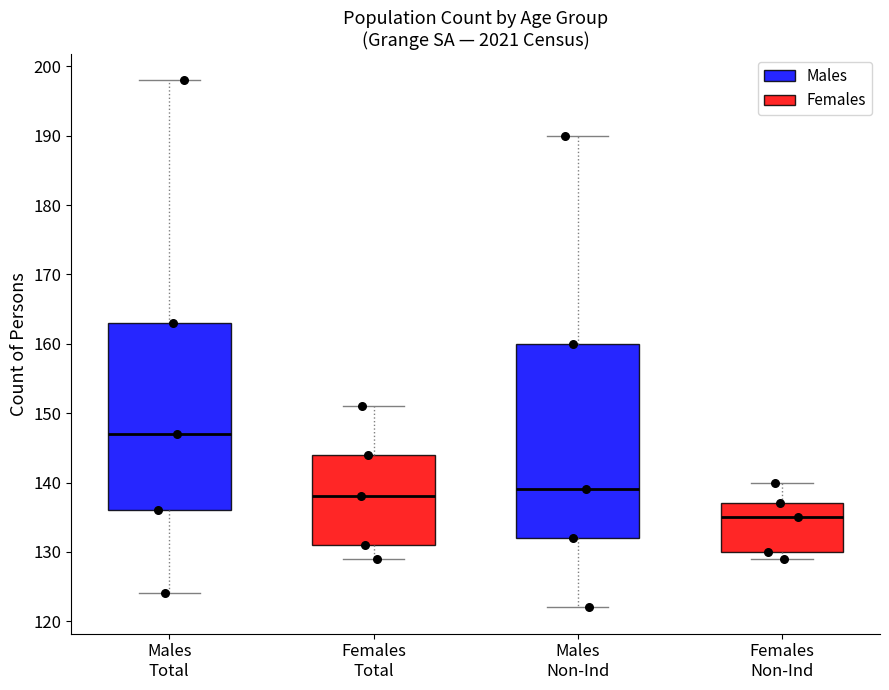

Where does the upper whisker of the box for Males Non-Ind end on the y-axis? The values are not printed on the chart, so give them approximately, as read against the axis.

190